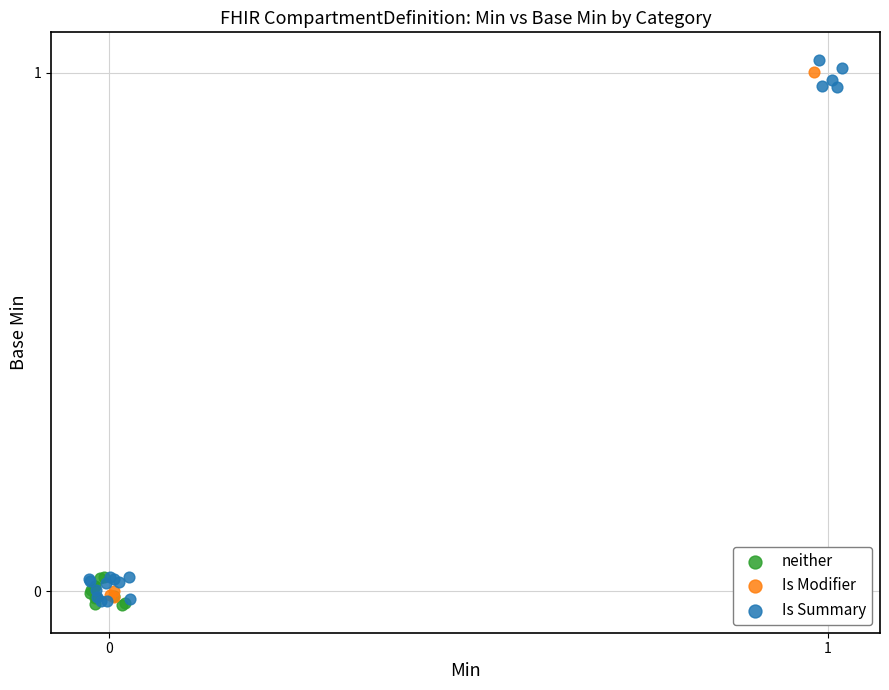

Which series contains the highest Y value?

Is Summary